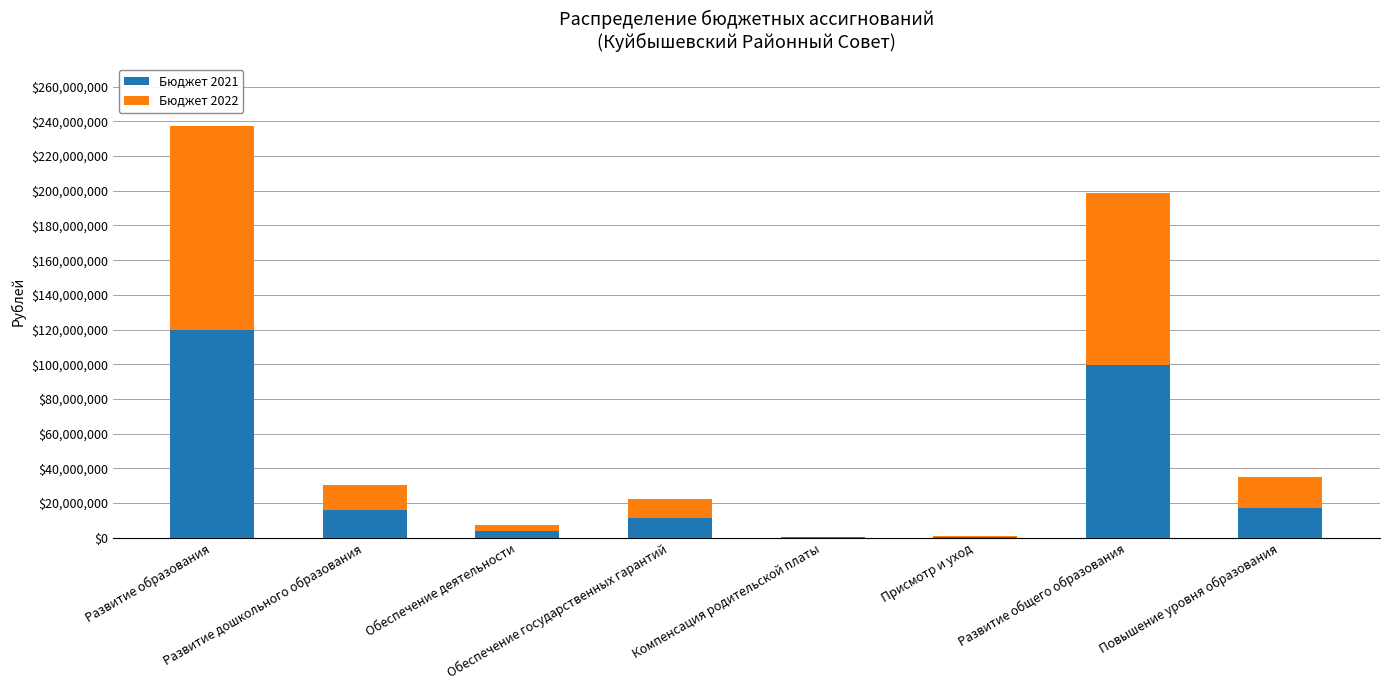

What is the sum of the Бюджет 2021 values at Развитие общего образования and Обеспечение деятельности?

103562729